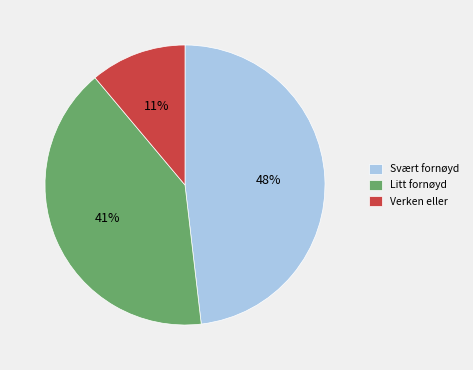

The Litt fornøyd slice represents 41% of the pie. True or false?

True